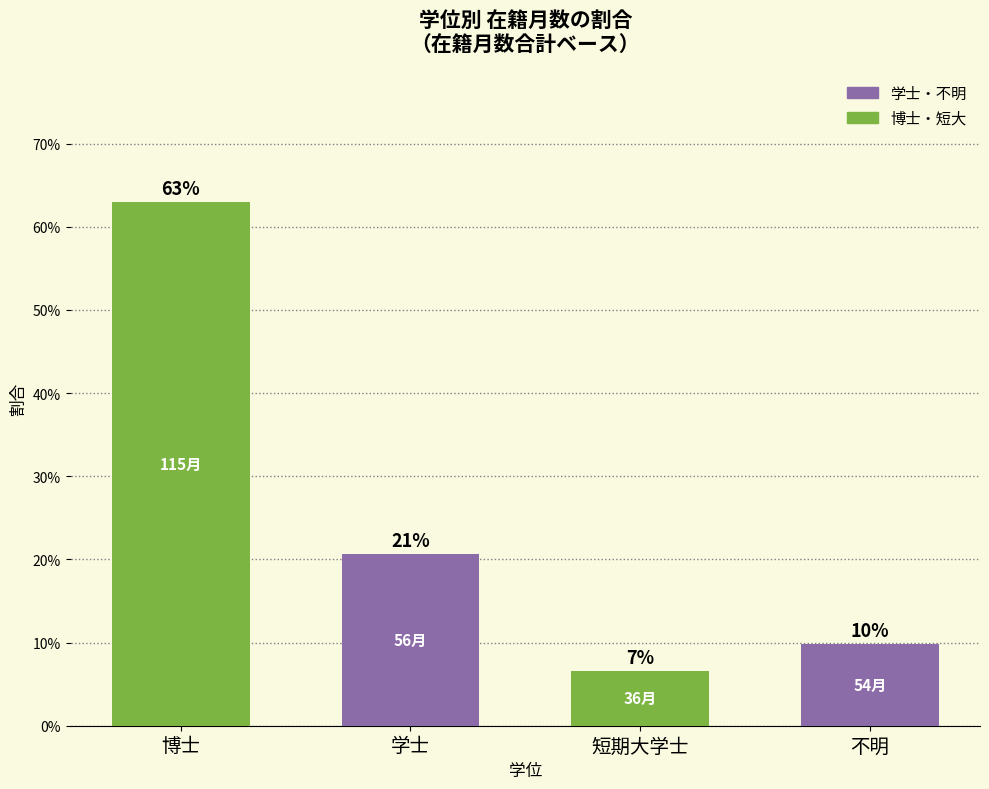

Are the bars horizontal?

No